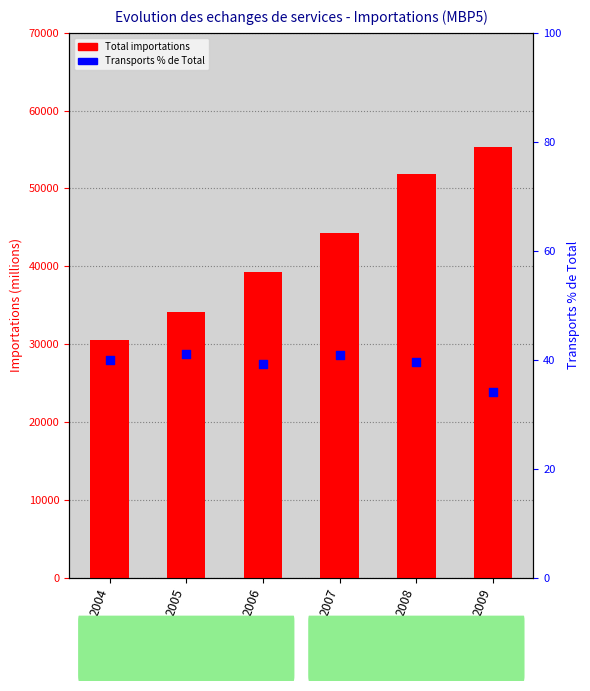

Which series has the largest total across all categories?

Total importations